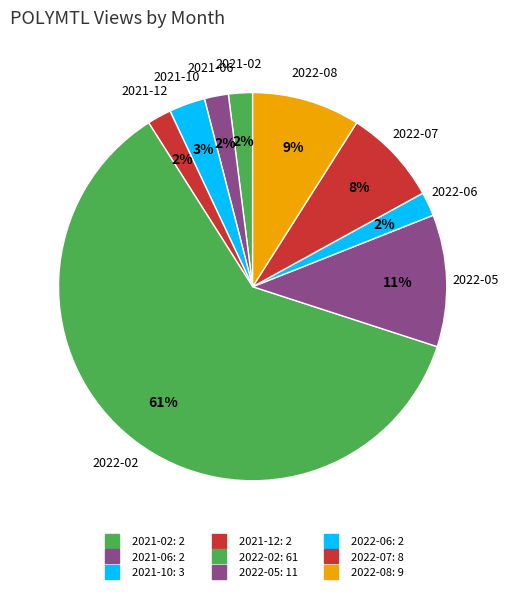

To the nearest percent, what portion does 2022-08 represent?

9%